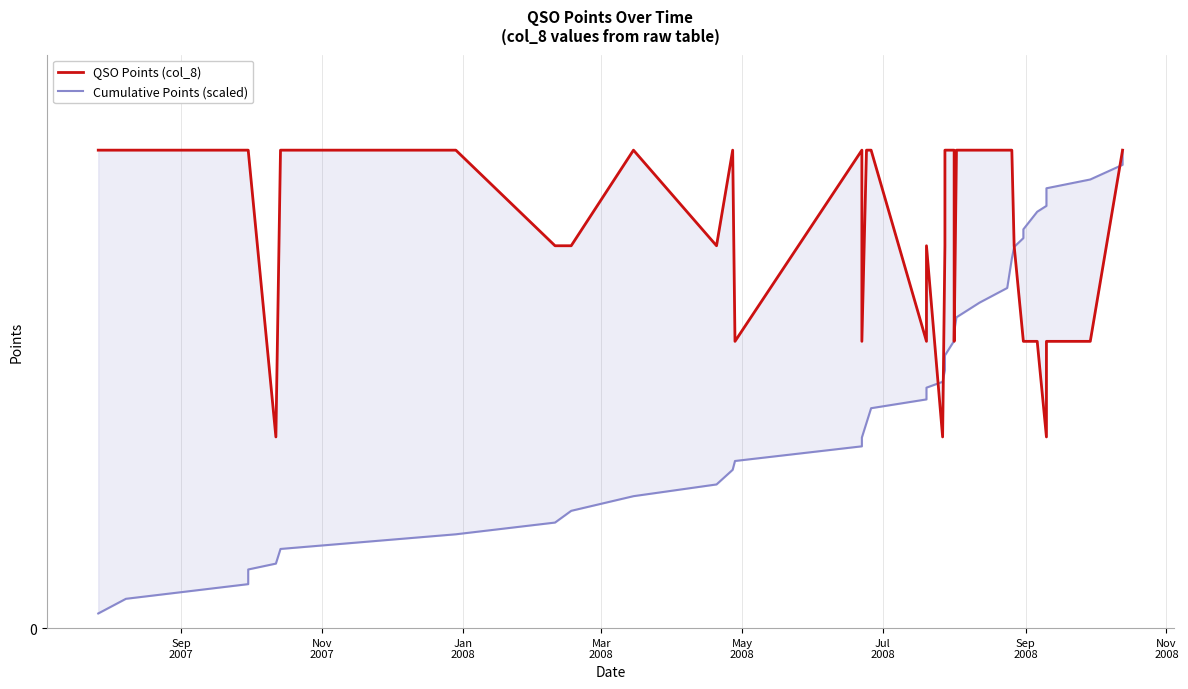

What are all the series names shown in the legend?

QSO Points (col_8), Cumulative Points (scaled)